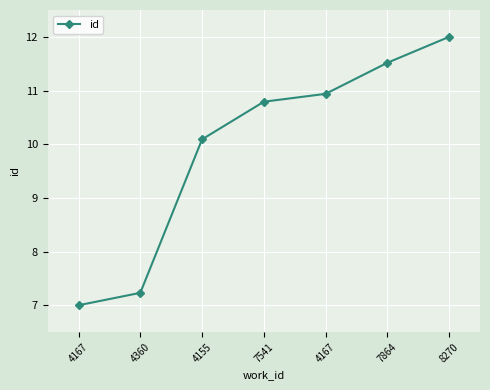

What is the value of the 3rd point from the left?

10.1